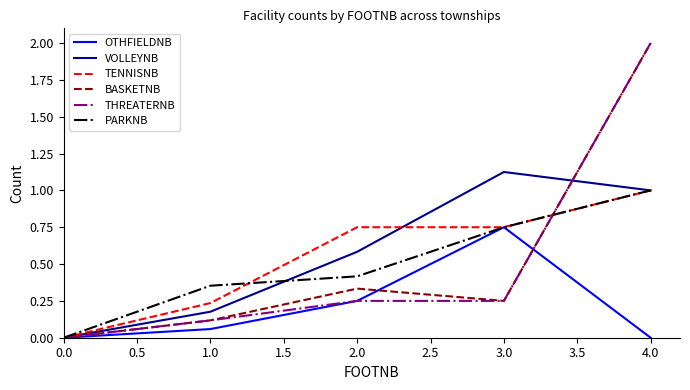

Which series has the largest total across all categories?

VOLLEYNB